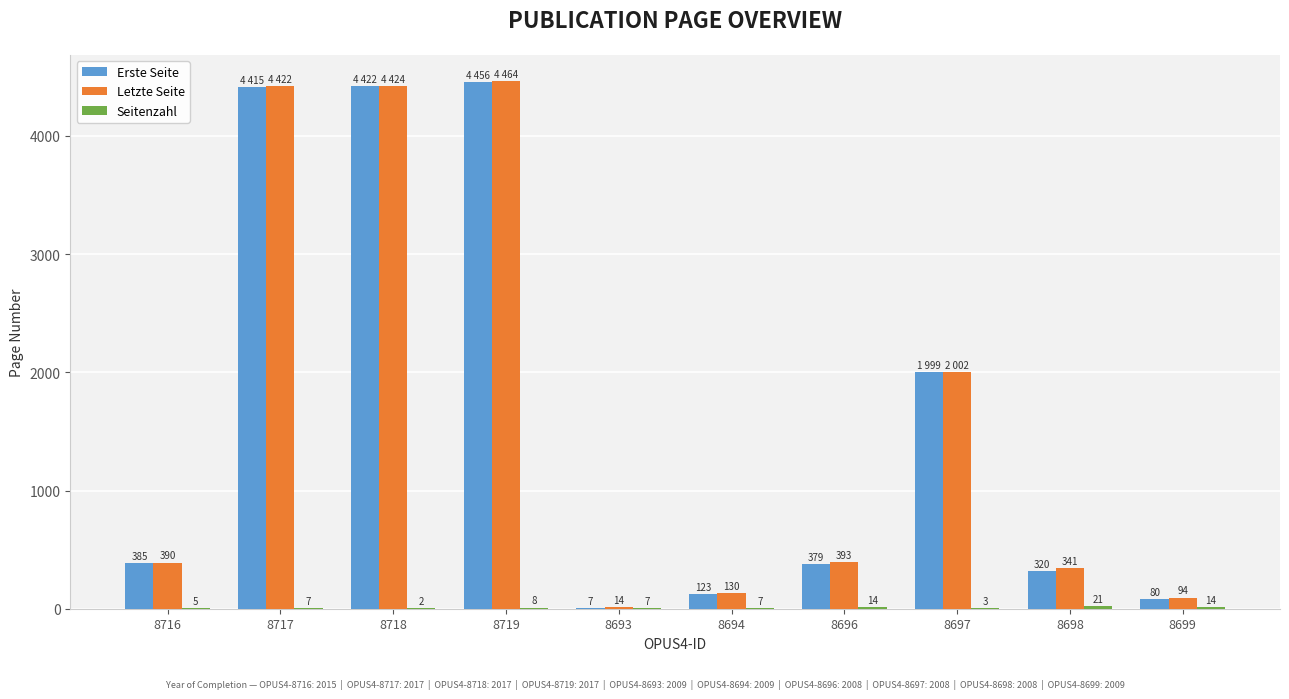

What is the total value across all series at 8693?

28